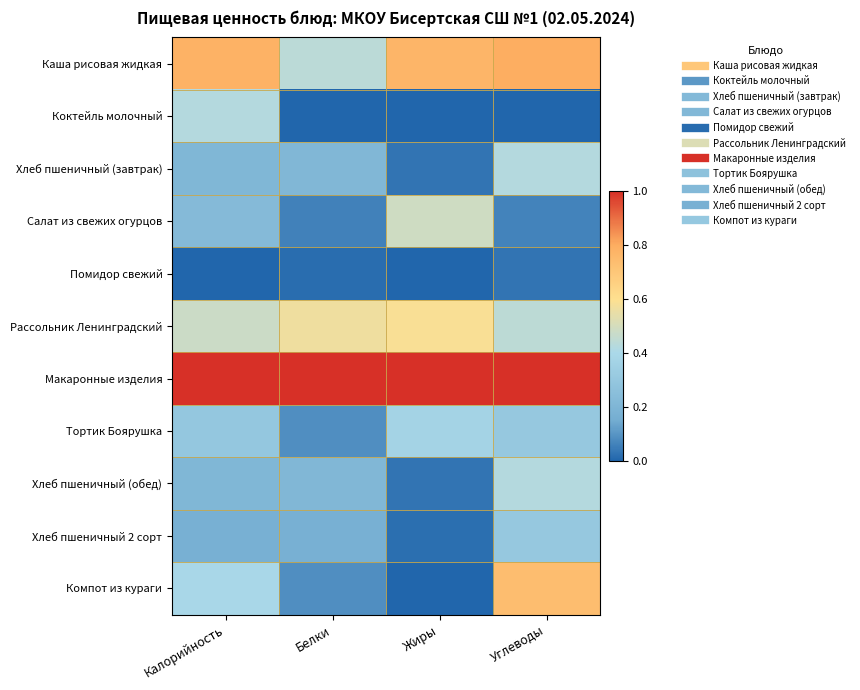

What is the total value across all series at Углеводы?

4.5